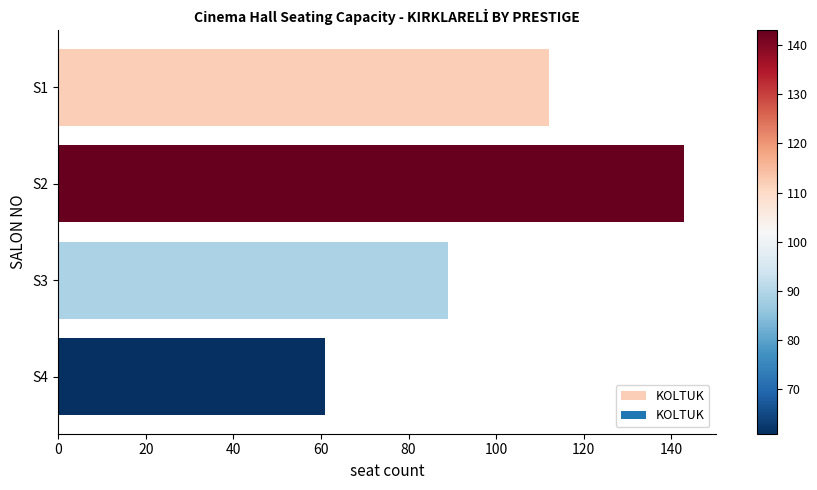

Are the bars grouped side by side (vs. stacked)?

No